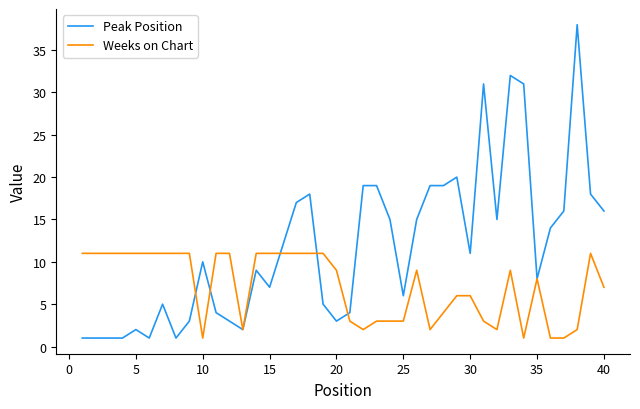

Which series has the widest spread of values?

Peak Position